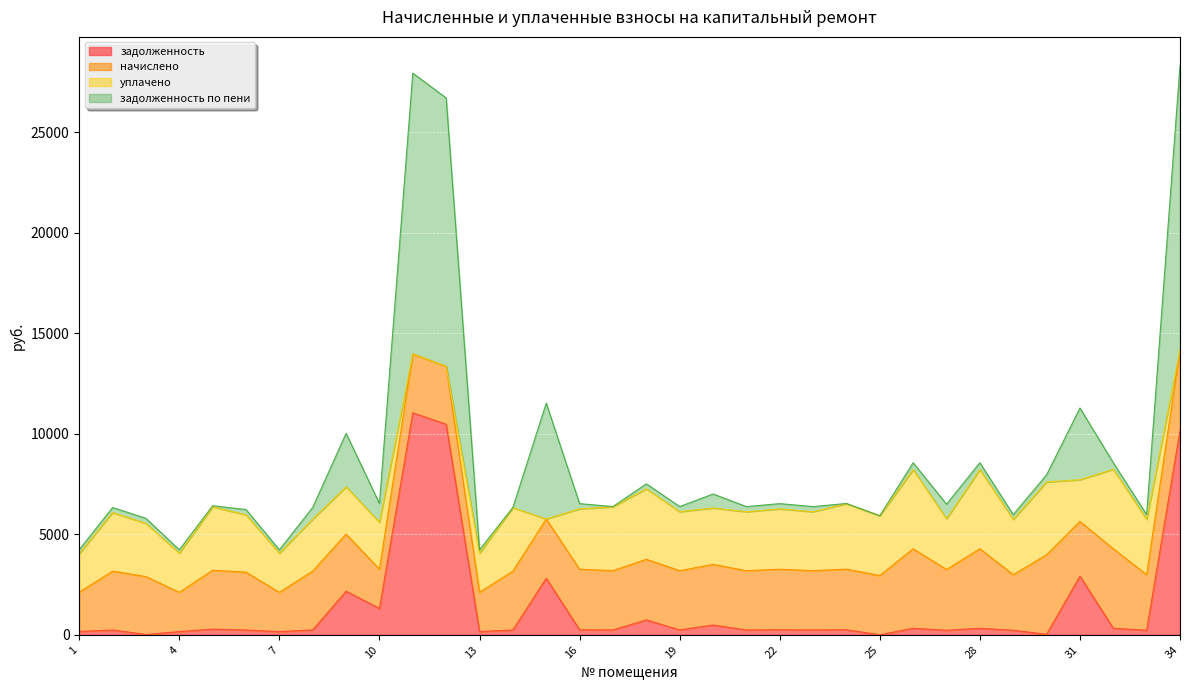

Does the chart display data point markers on the line(s)?

No